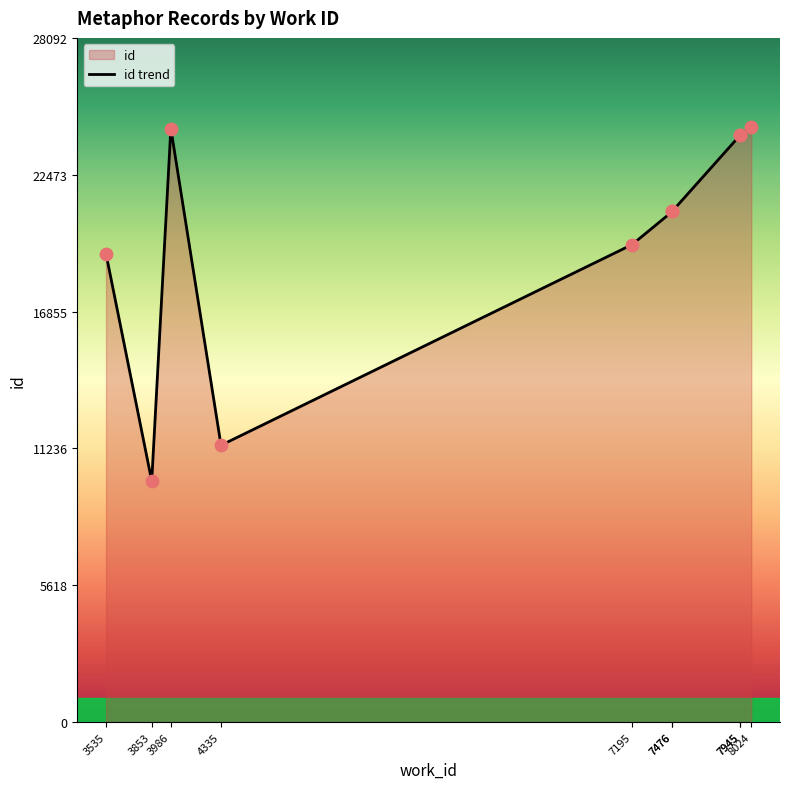

What is the change in value from 4335 to 7476?

+9617